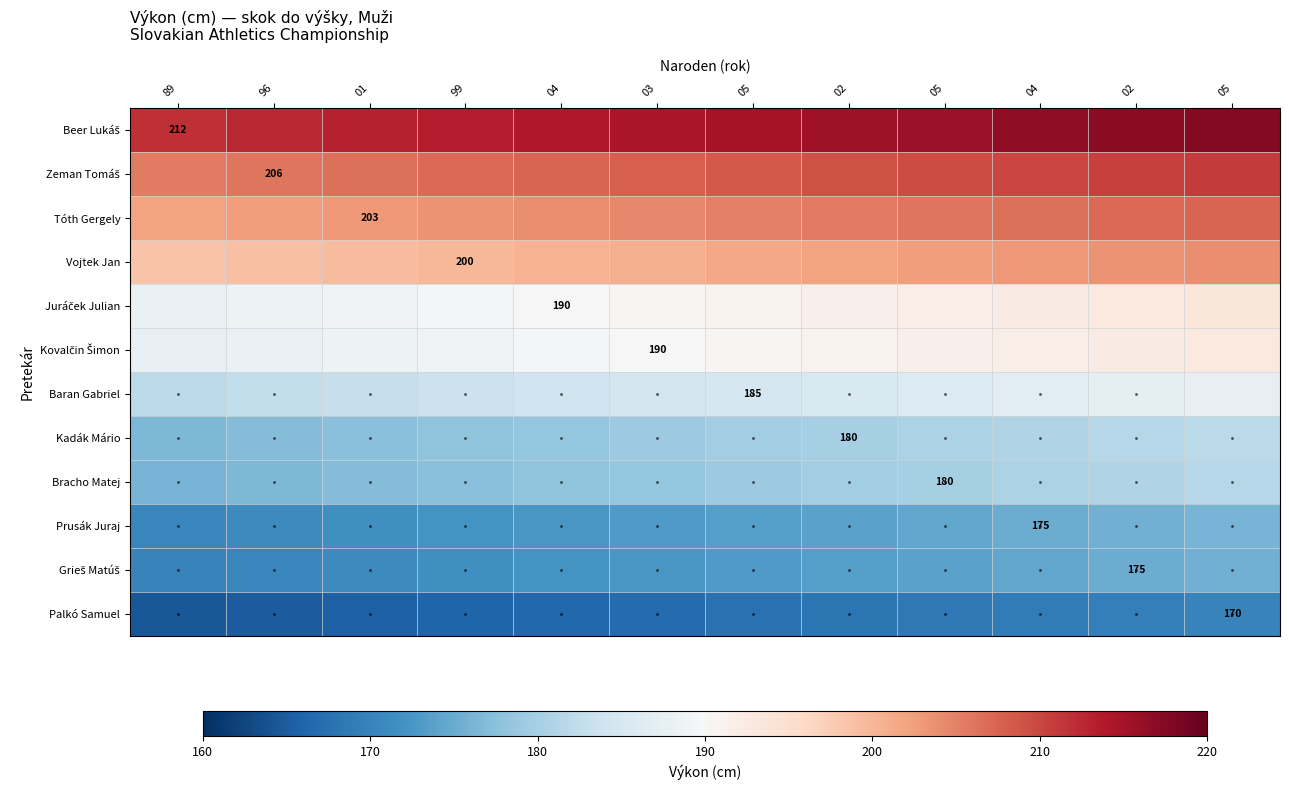

True or false: Baran Gabriel has a value of 187.5 at 05.

True